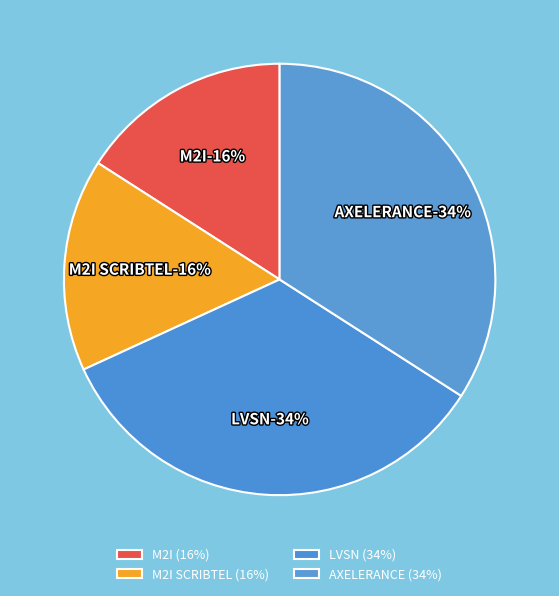

What percentage is the LVSN slice, to the nearest percent?

34%